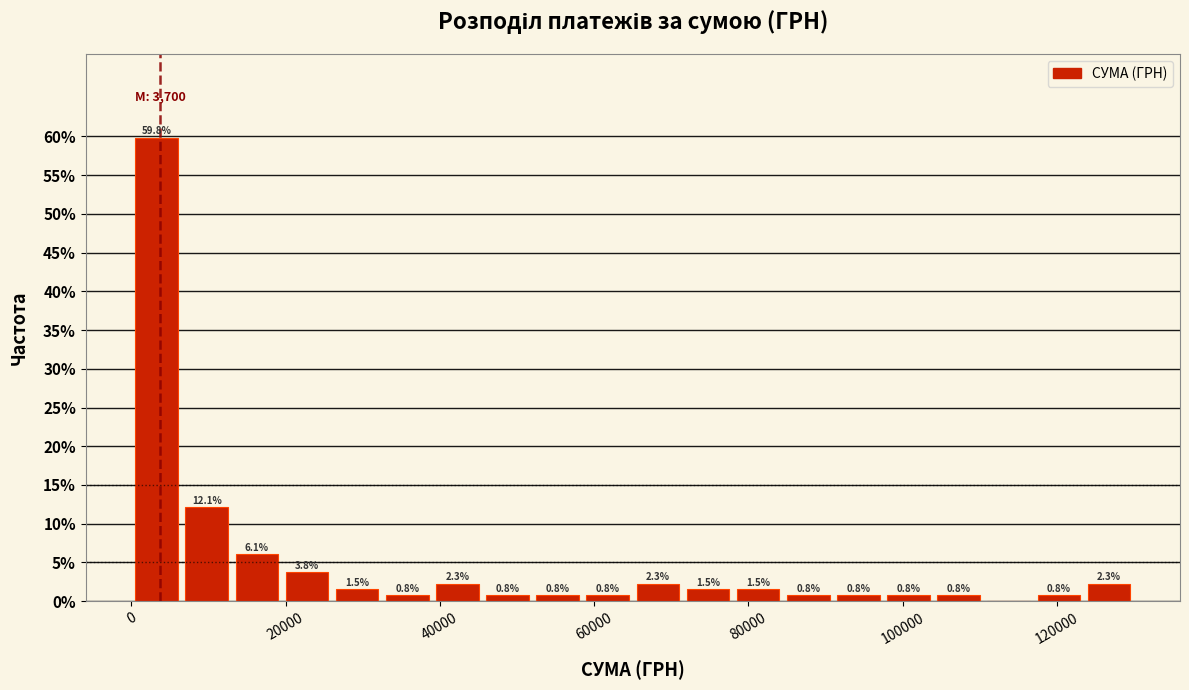

Around what value on the x-axis is the tallest bar? Give the approximate position of its centre, as read against the axis.

4000